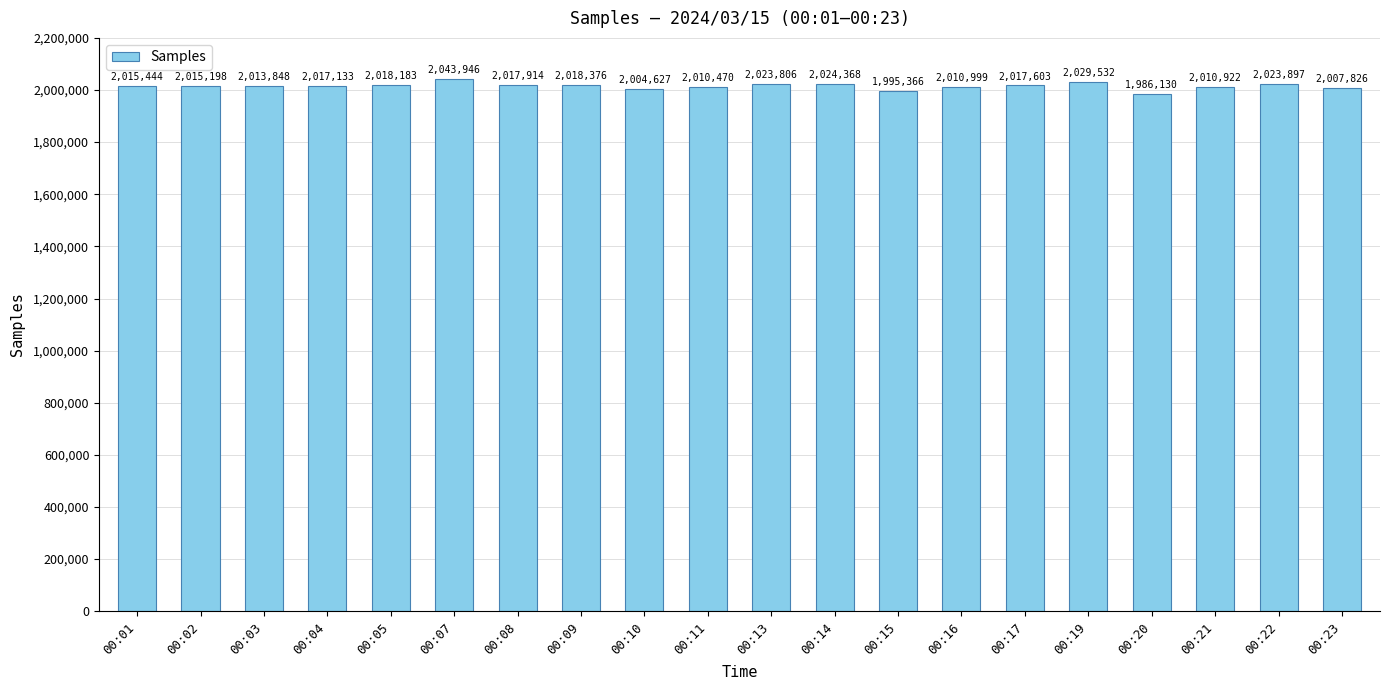

What is the change in value from 00:16 to 00:20?

-24869